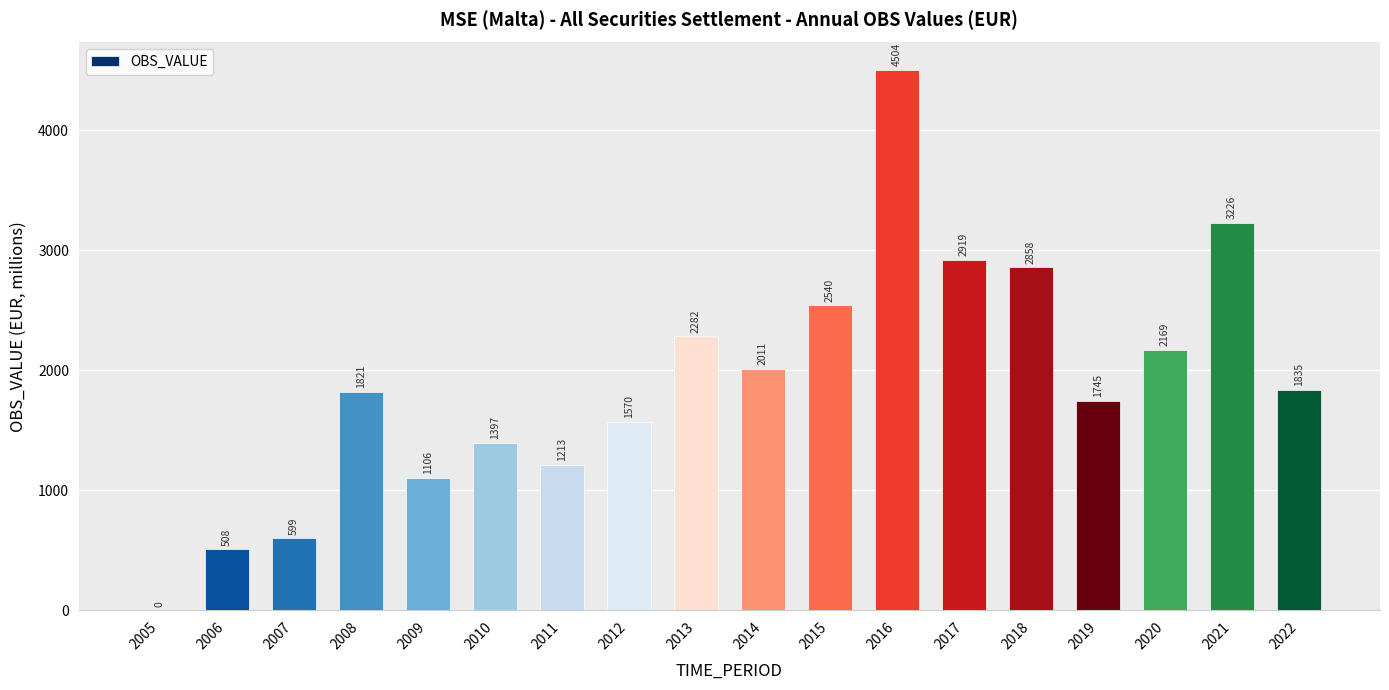

True or false: the data shows 4504.1 at 2016.

True